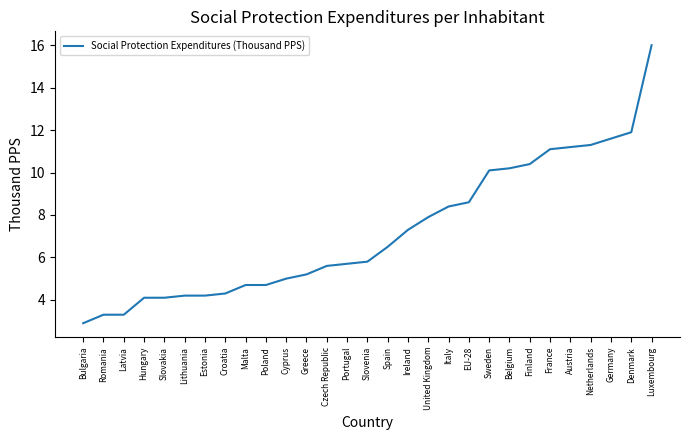

What is the difference between the second highest and minimum values?

9.0